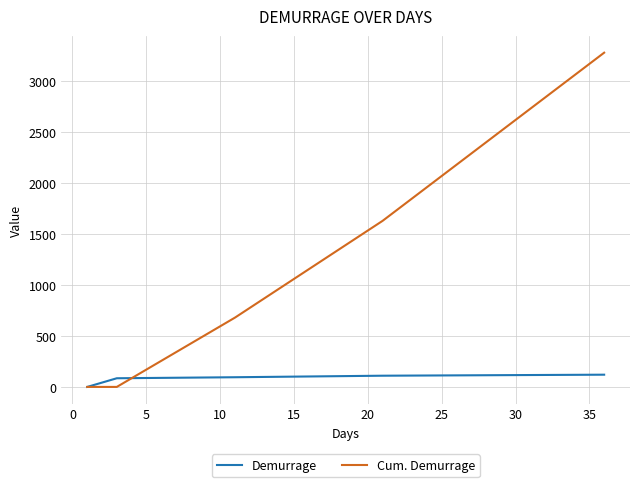

Rank the series by their average value, from lowest to highest.

Demurrage, Cum. Demurrage